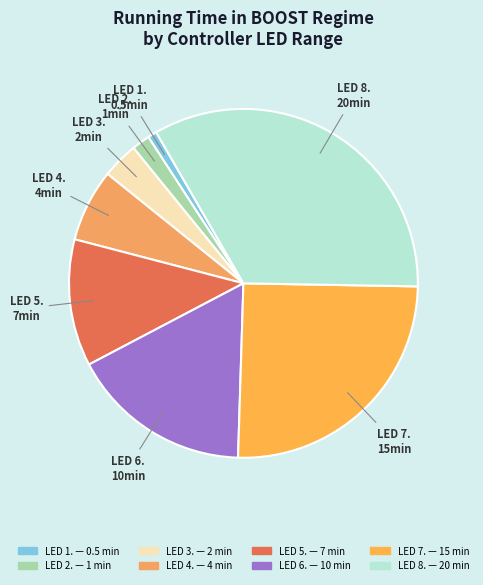

Is there any slice that represents more than half of the pie?

No